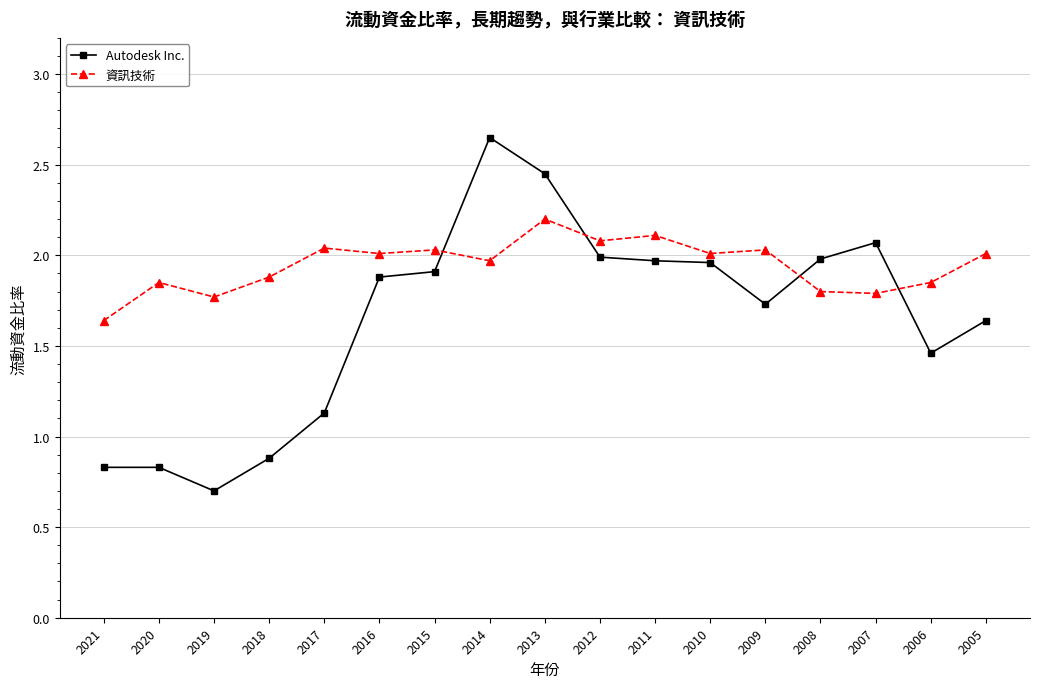

After their last crossing, which series has the higher values: Autodesk Inc. or 資訊技術?

資訊技術